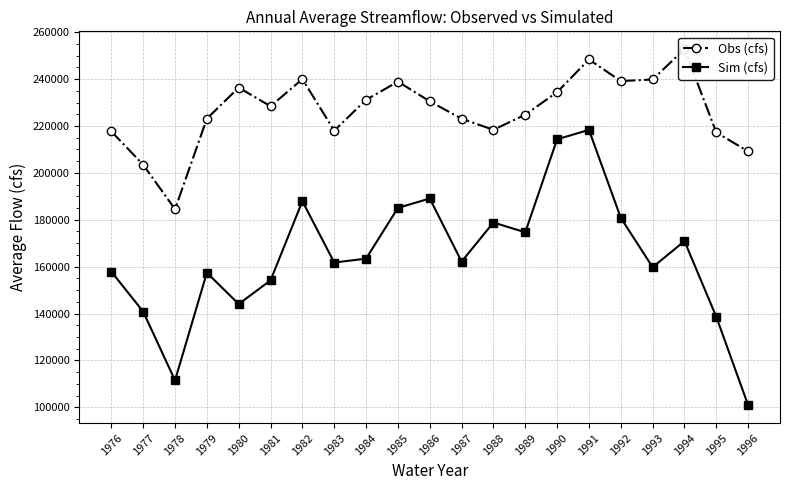

At which label does Obs (cfs) reach its minimum?

1978